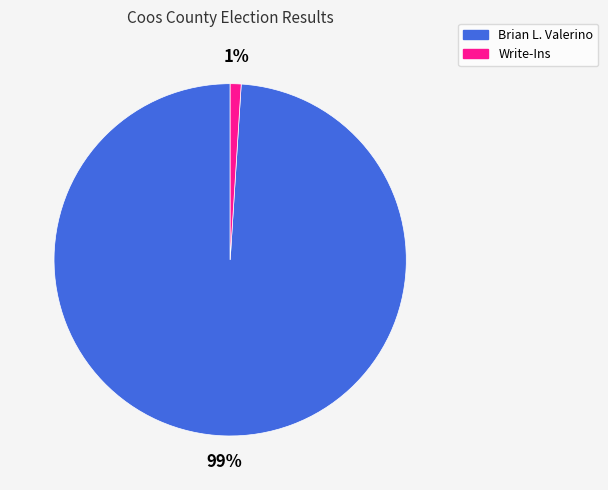

Between Brian L. Valerino and Write-Ins, which is larger?

Brian L. Valerino